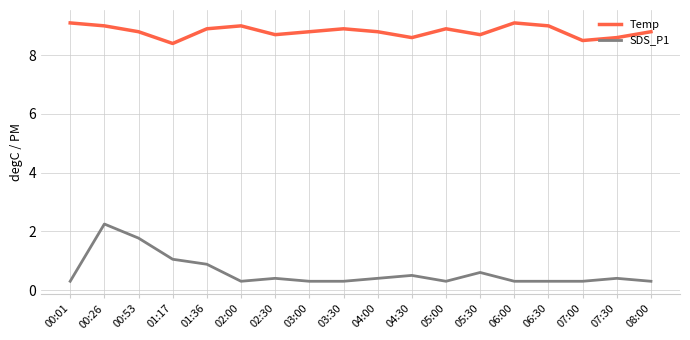

Rank the series by their average value, from highest to lowest.

Temp, SDS_P1